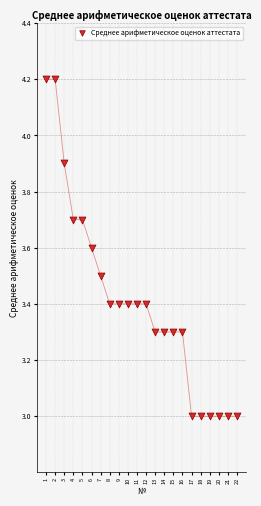

What is the range of Y values (max minus min)?

1.2